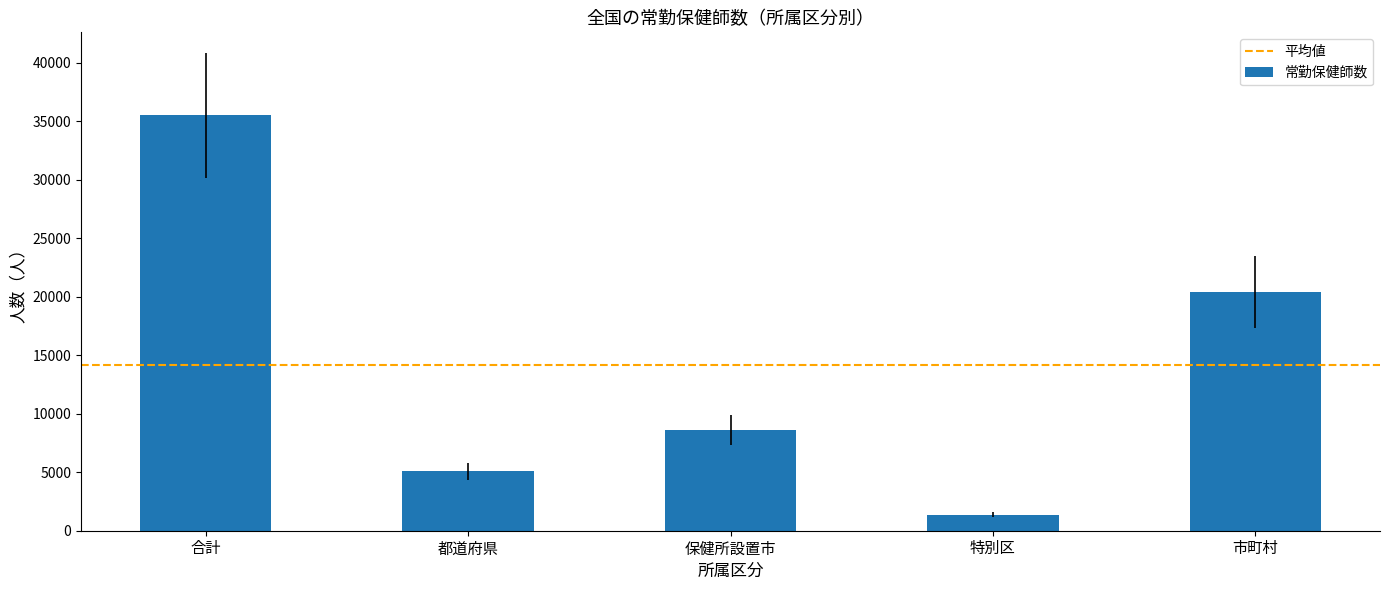

Reading left to right, what are all the values shown in this chart?

合計=35487	都道府県=5064	保健所設置市=8619	特別区=1384	市町村=20420